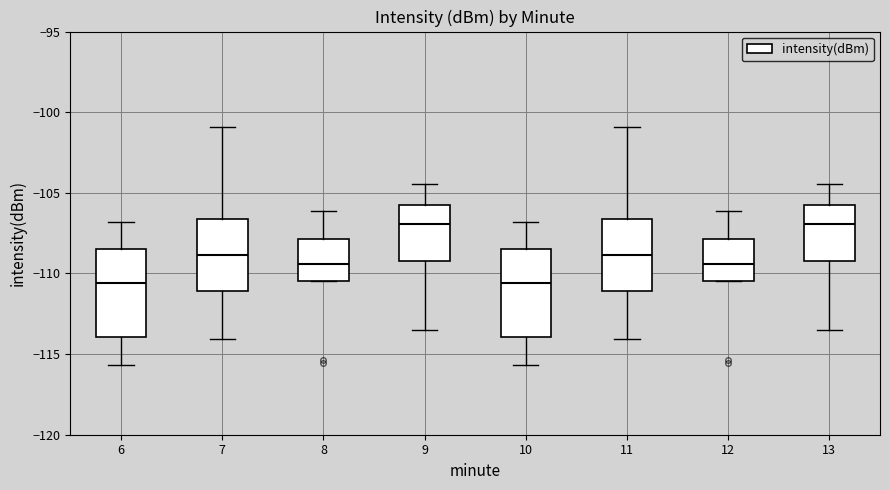

Reading left to right, read every box against the y-axis: the position of its median line, the range the box covers, and the ends of its whiskers. The values are not printed on the chart, so give them approximately, as read against the axis.

6: median -110.5, box -114.0 to -108.5, whiskers -115.5 to -107.0
7: median -109.0, box -111.0 to -106.5, whiskers -114.0 to -101.0
8: median -109.5, box -110.5 to -108.0, whiskers -110.5 to -106.0
9: median -107.0, box -109.0 to -106.0, whiskers -113.5 to -104.5
10: median -110.5, box -114.0 to -108.5, whiskers -115.5 to -107.0
11: median -109.0, box -111.0 to -106.5, whiskers -114.0 to -101.0
12: median -109.5, box -110.5 to -108.0, whiskers -110.5 to -106.0
13: median -107.0, box -109.0 to -106.0, whiskers -113.5 to -104.5